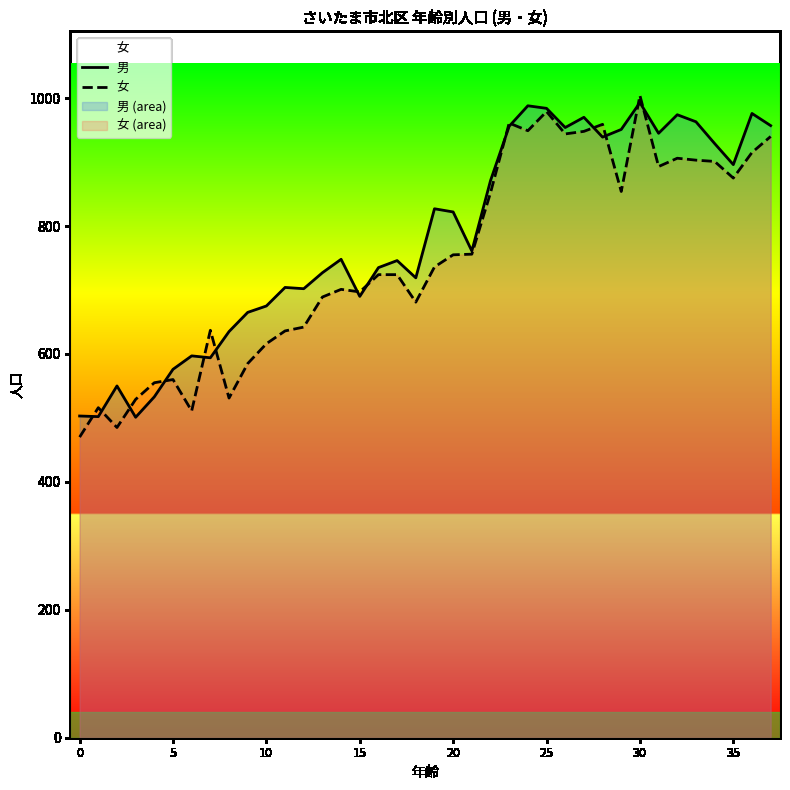

What is the difference between the 男 values at 16 and 33?

228